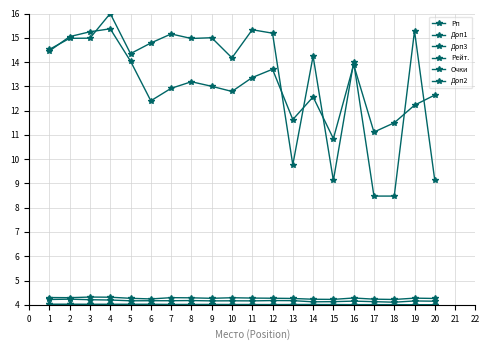

Which series has the largest range (max minus min)?

Рейт.